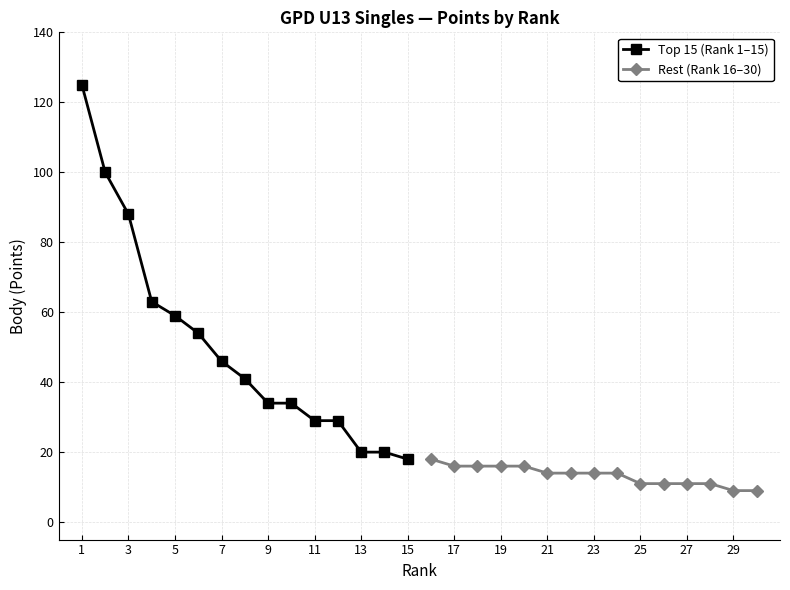

What is the sum of all Top 15 (Rank 1–15) values?

760